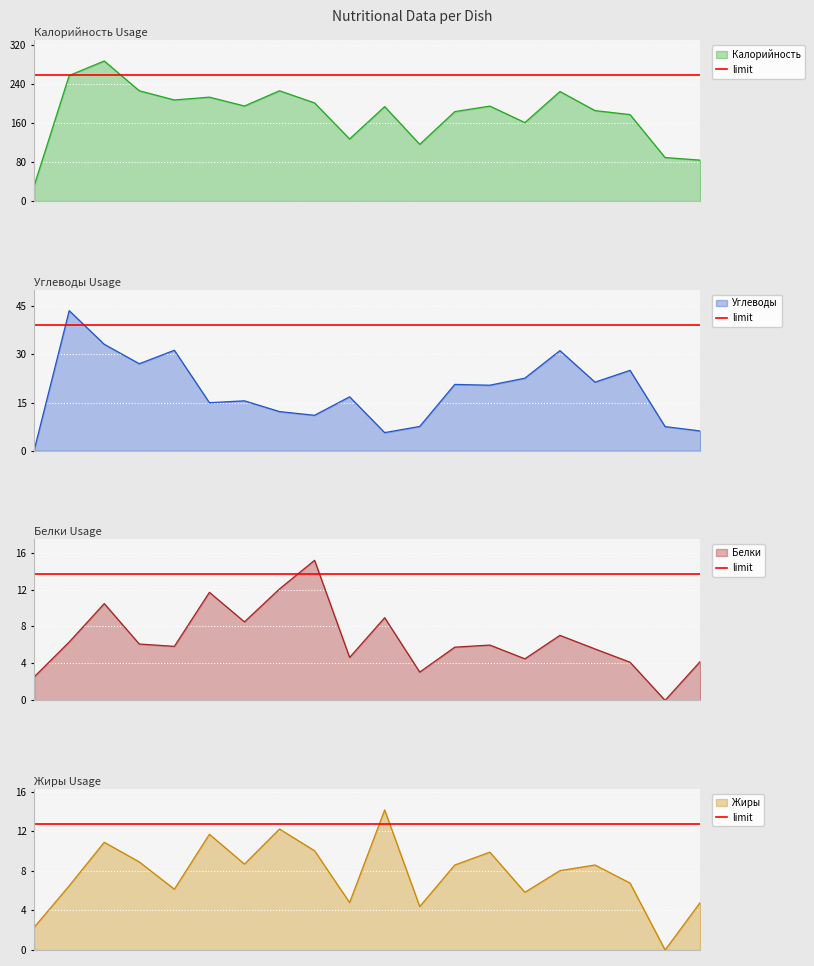

What is the value of the Белки point at the 18th from the left?

4.1